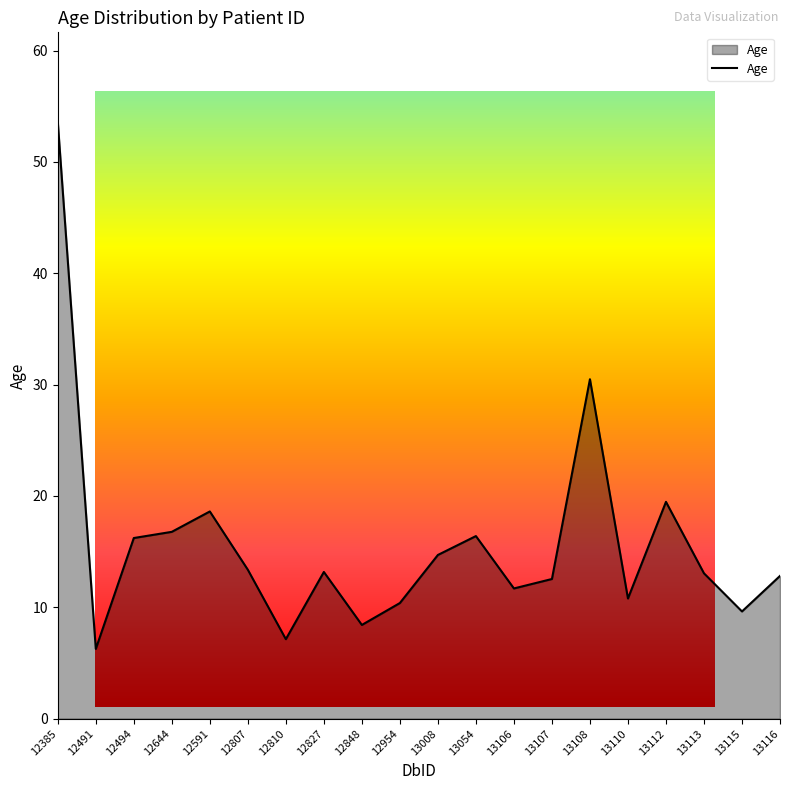

How many interior local valleys (lower than both neighbors) does the data have?

6